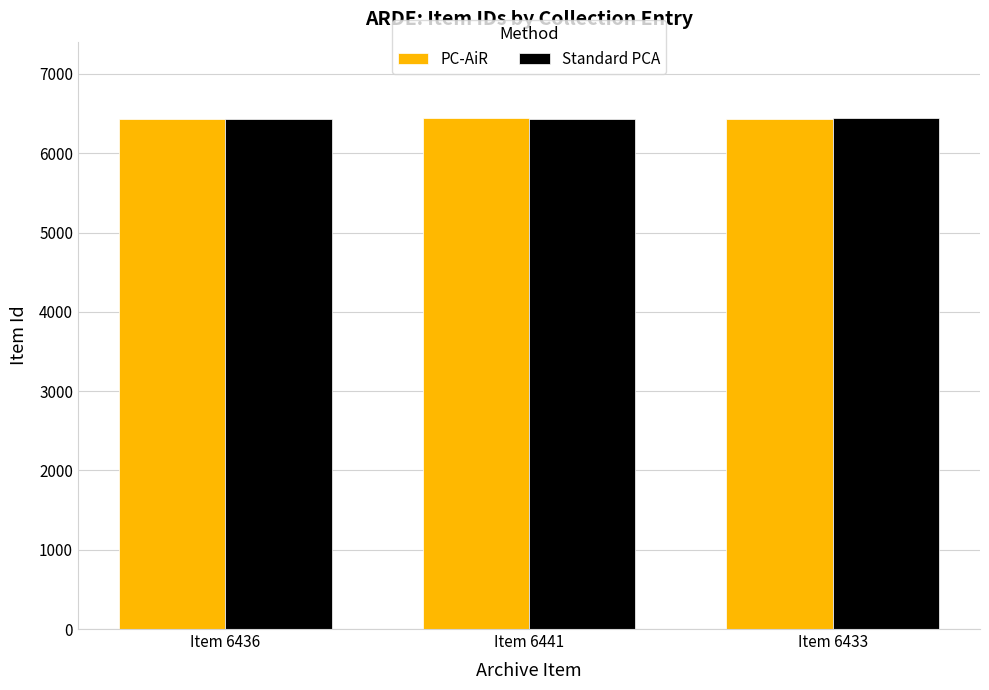

What is the average value of the PC-AiR series?

6437